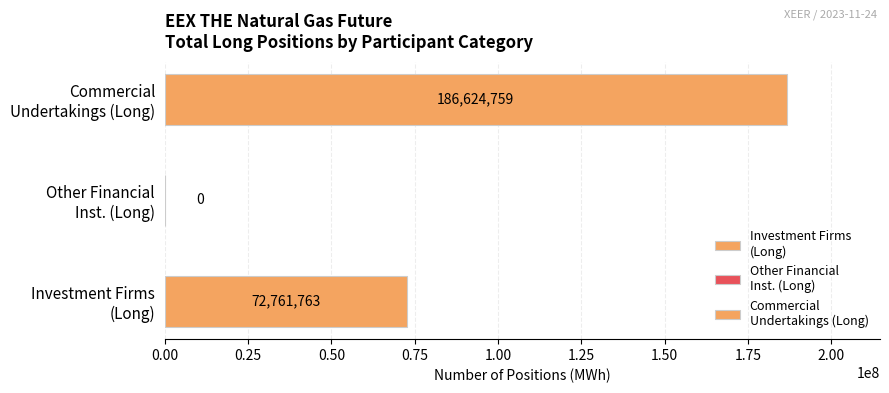

How many distinct data groups are displayed?

3